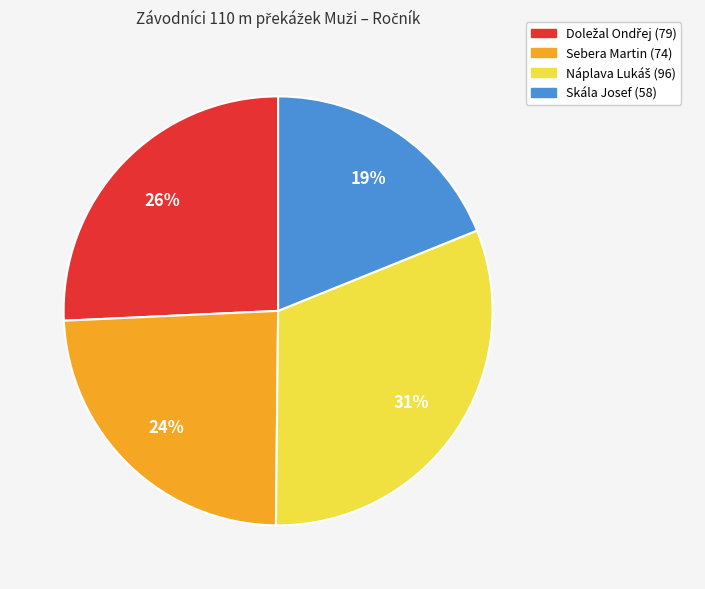

Does Skála Josef (58) account for over 50% of the chart?

No